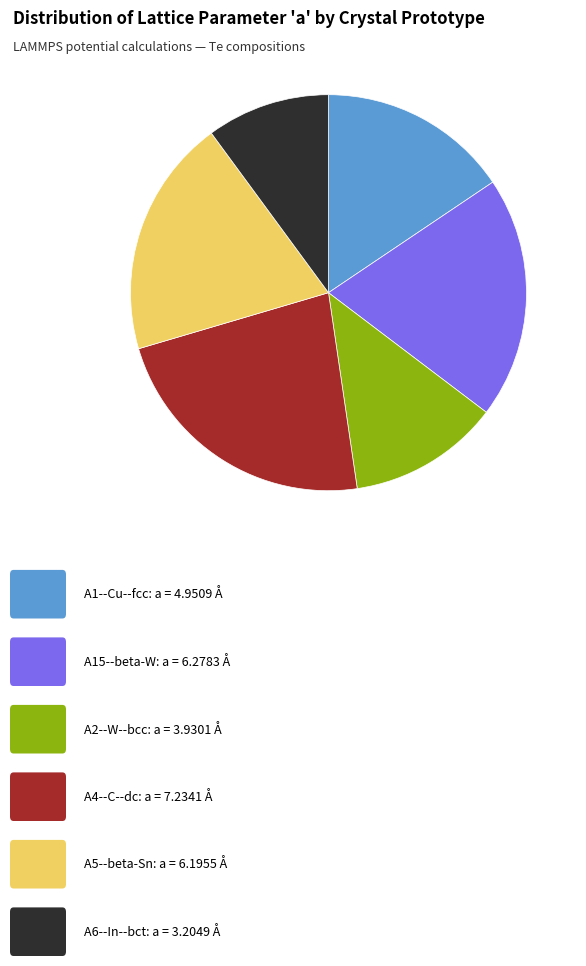

Is there a majority slice in this chart?

No